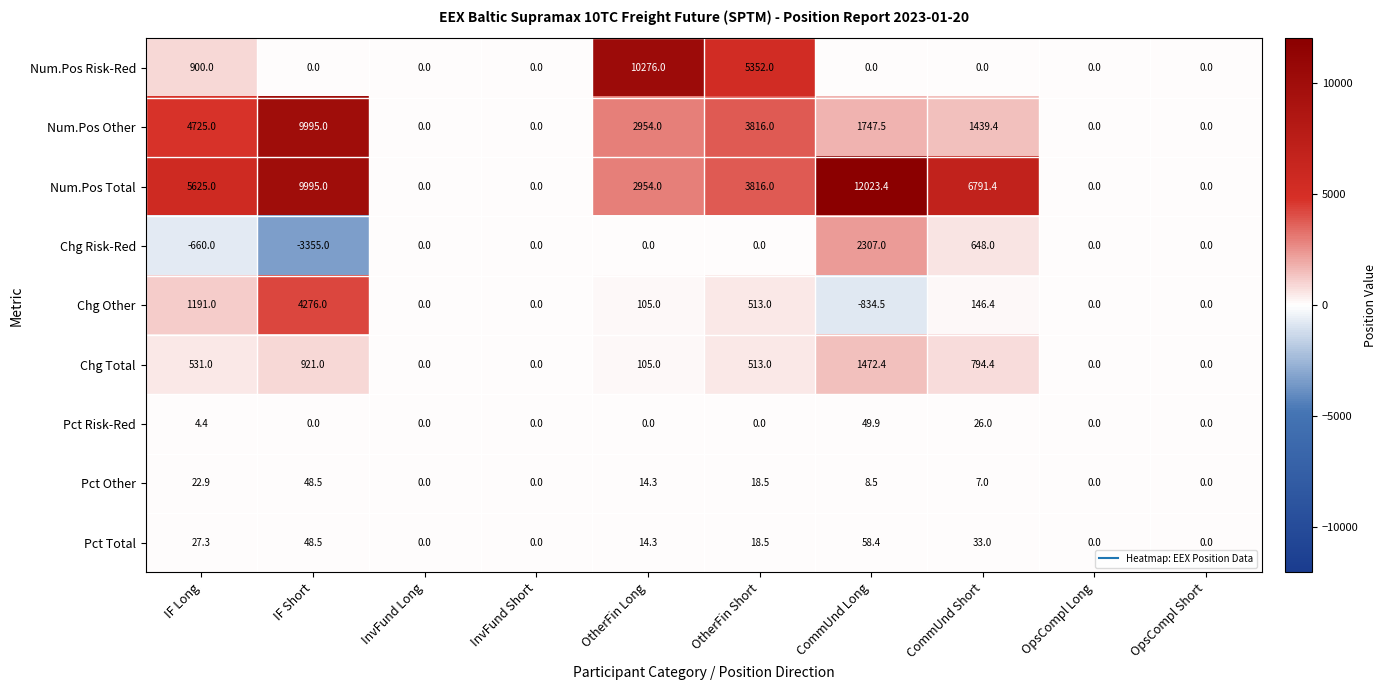

Count the number of data series in this chart.

9